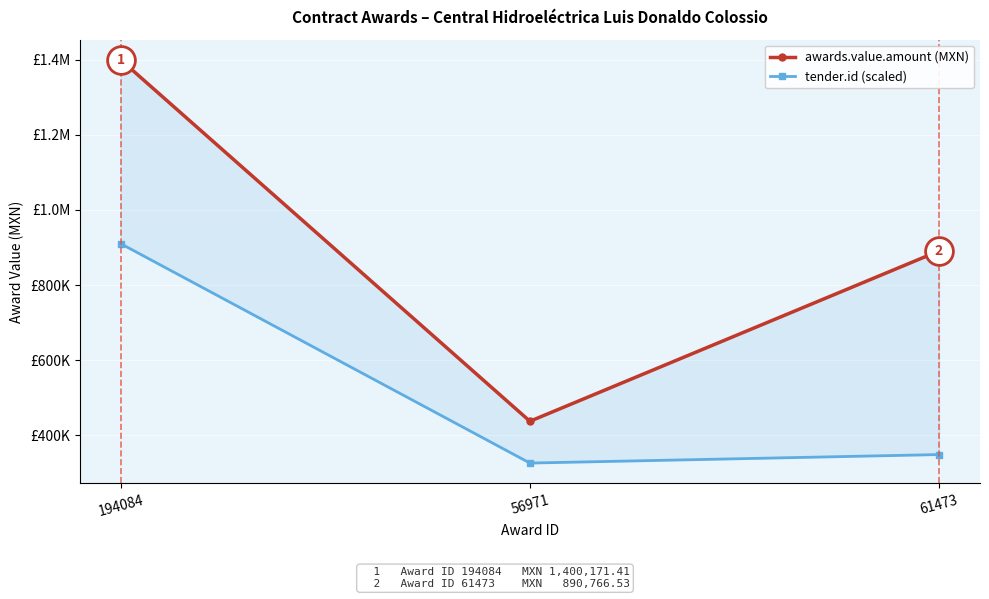

True or false: tender.id (scaled) has a value of 325443.4 at 56971.

True